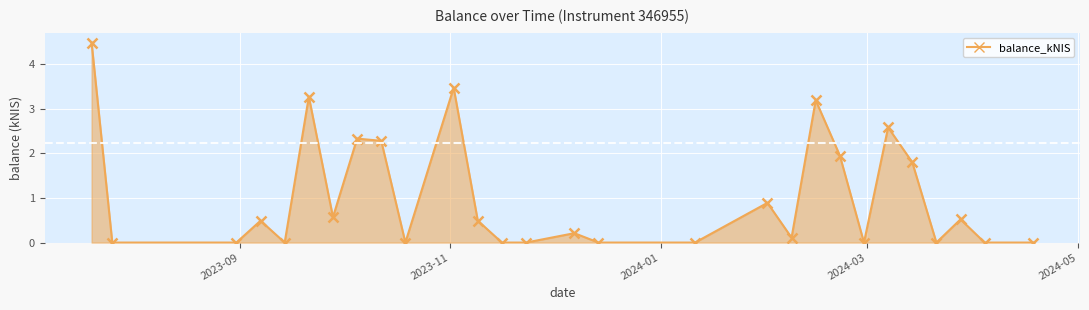

What is the sum of all values?

28.6